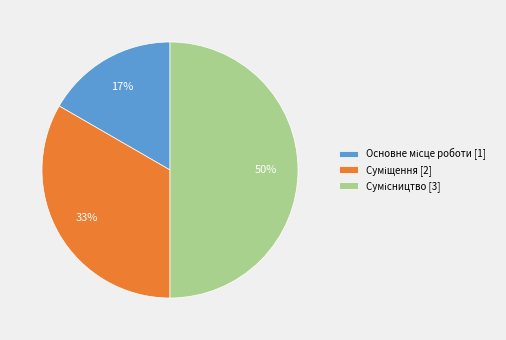

To the nearest percent, what is the average slice percentage?

33%